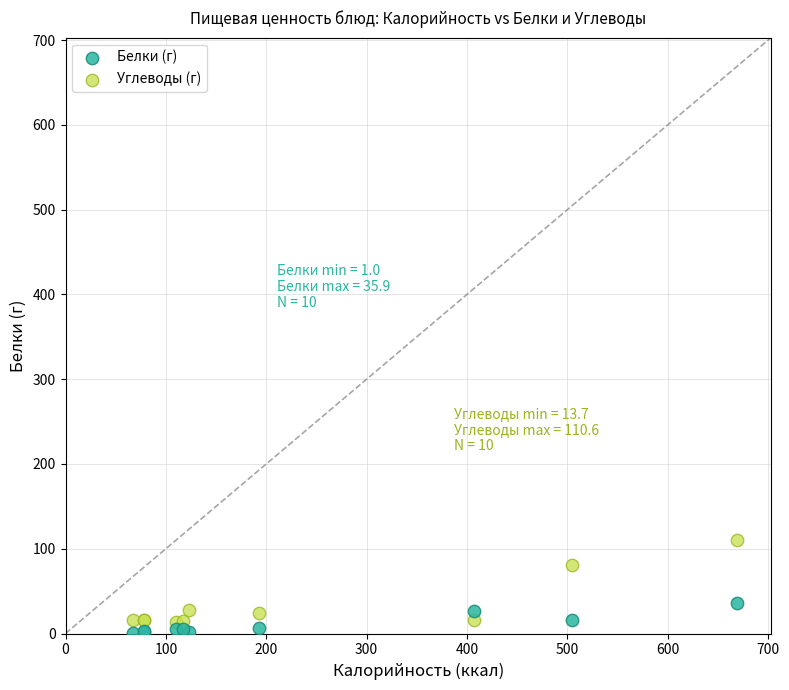

What is the X range (max minus min) for the scatter plot?

602.6